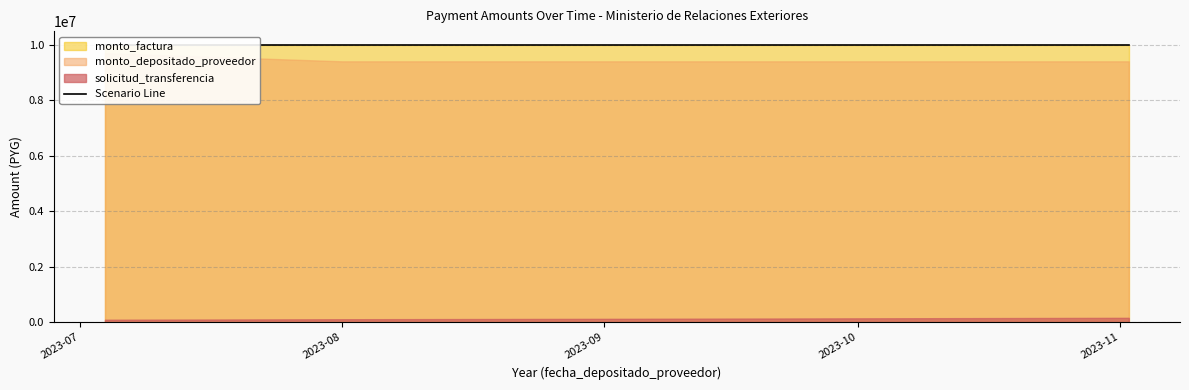

True or false: monto_depositado_proveedor and solicitud_transferencia cross at least once.

False